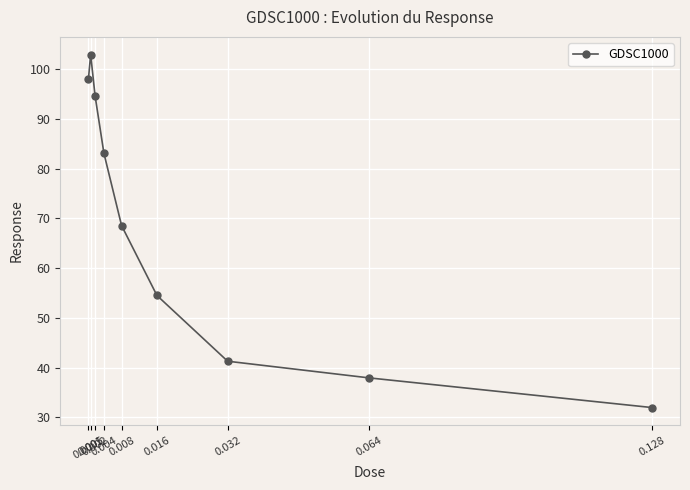

What is the average value?

68.1